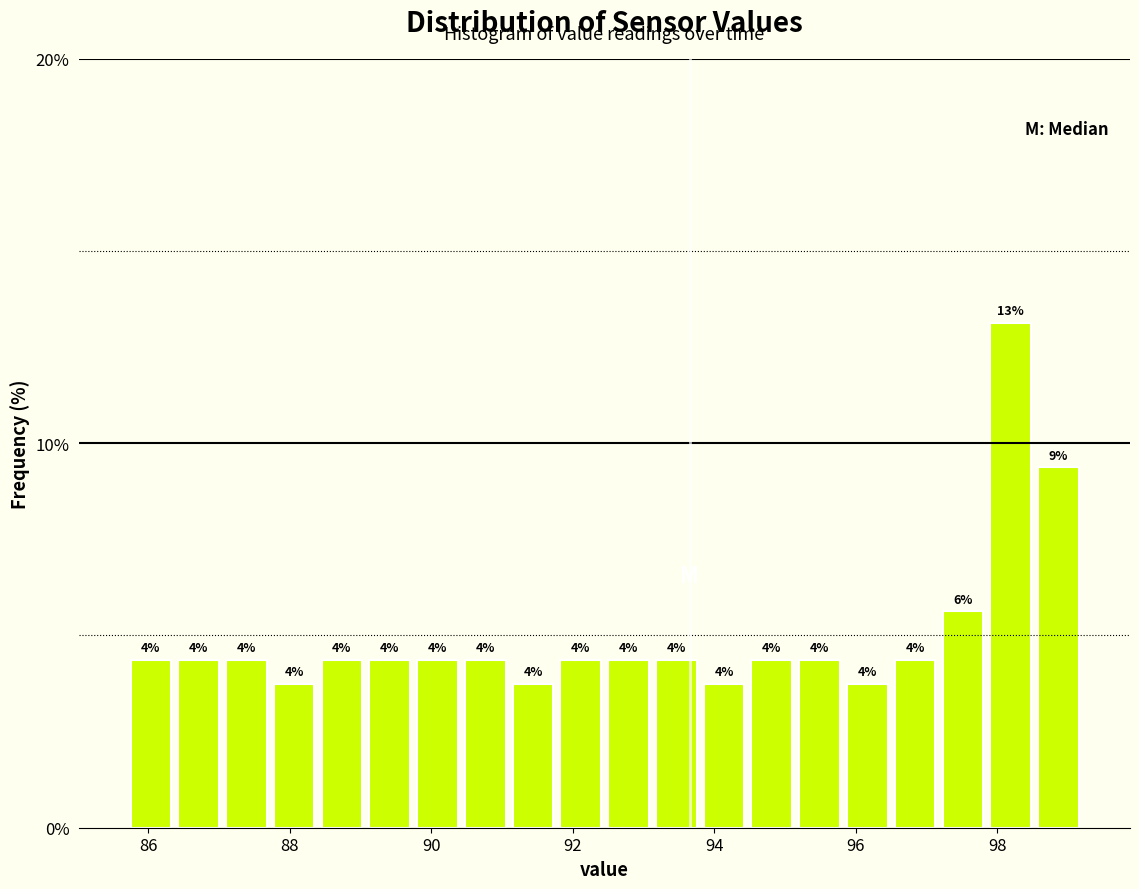

Around what value on the x-axis is the tallest bar? Give the approximate position of its centre, as read against the axis.

98.2